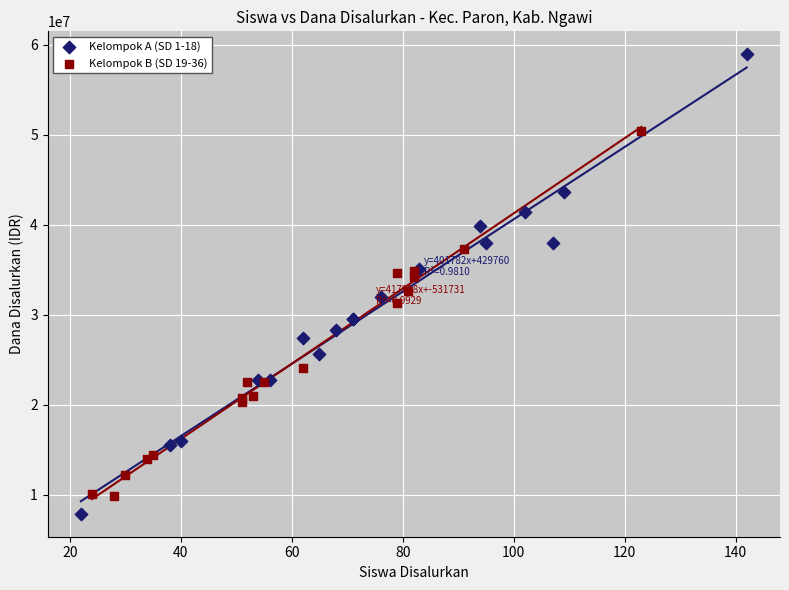

Which series reaches the maximum Y coordinate?

Kelompok A (SD 1-18)